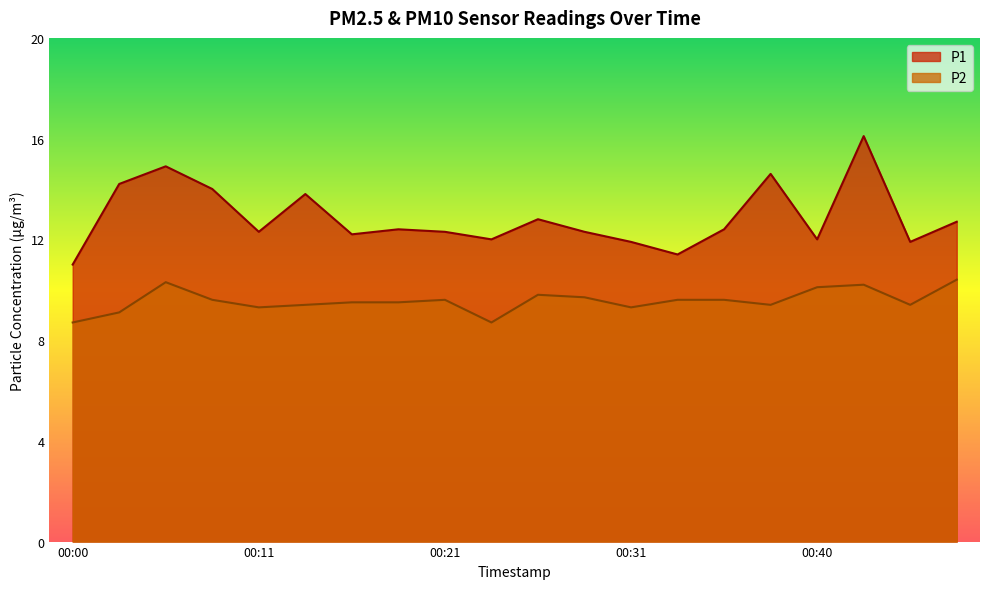

At which category does the chart reach its minimum across all series?

00:00